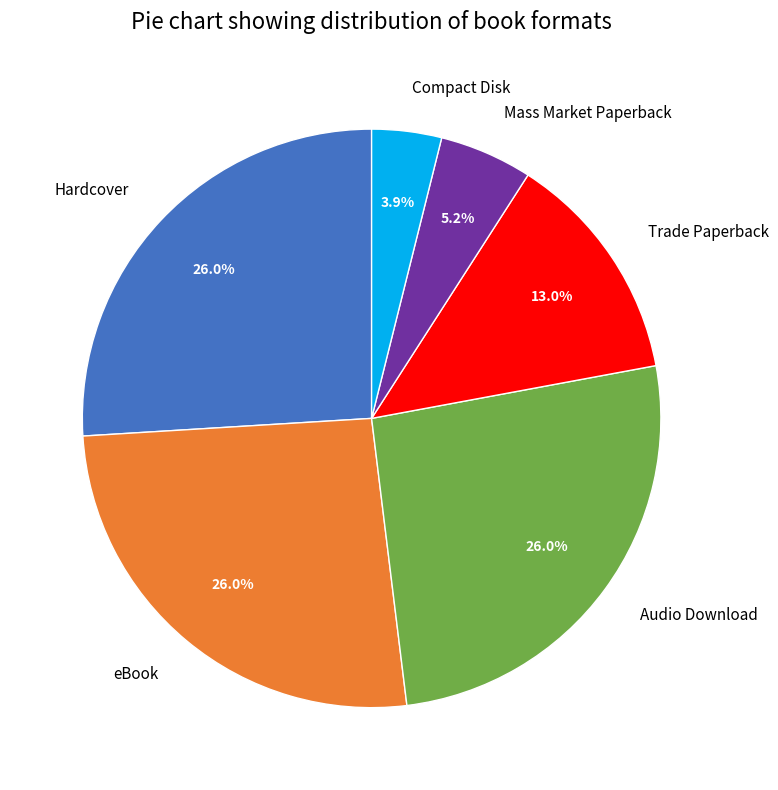

Which slice is the smallest?

Compact Disk